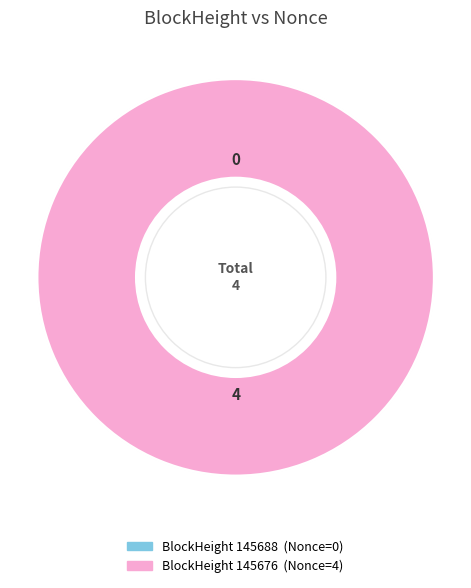

To the nearest percent, what is the difference between the largest and smallest slice percentages?

100%